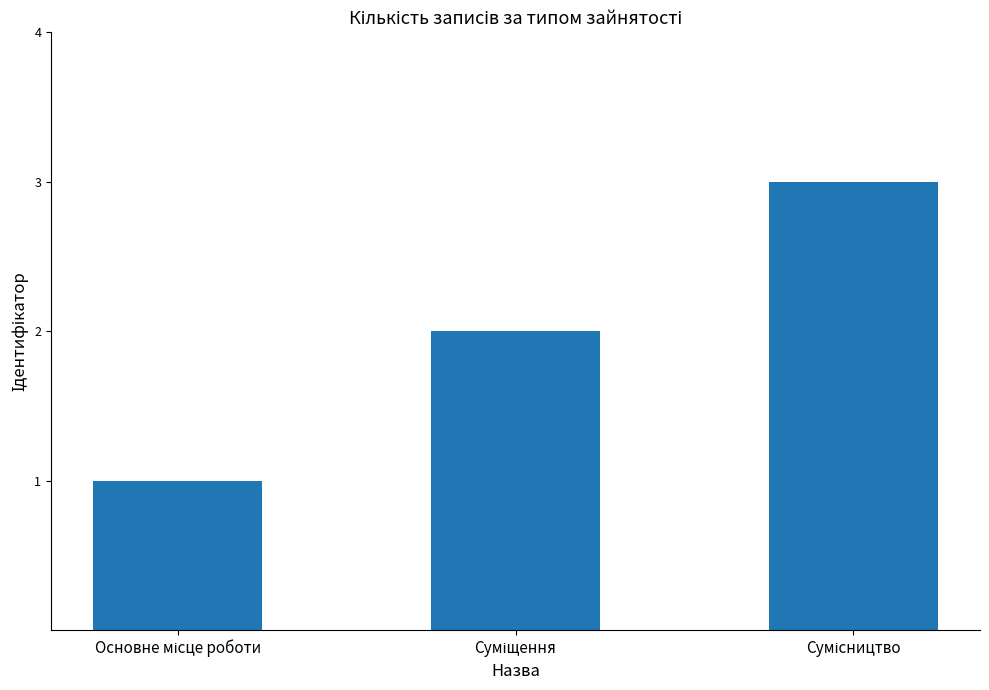

What is the maximum value shown in the chart?

3